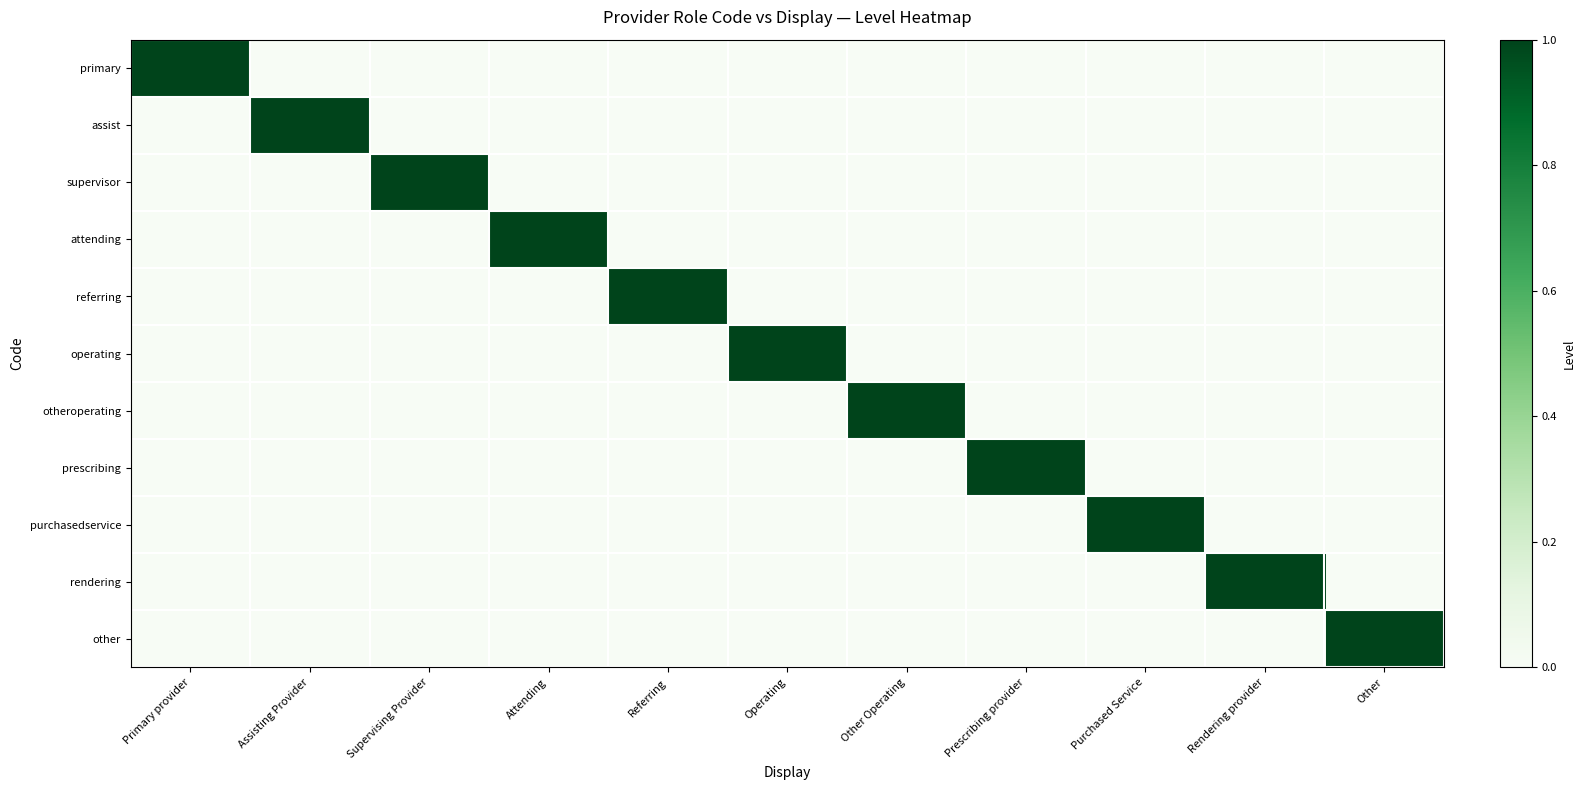

What is the spread (max minus min) of values at Attending?

1